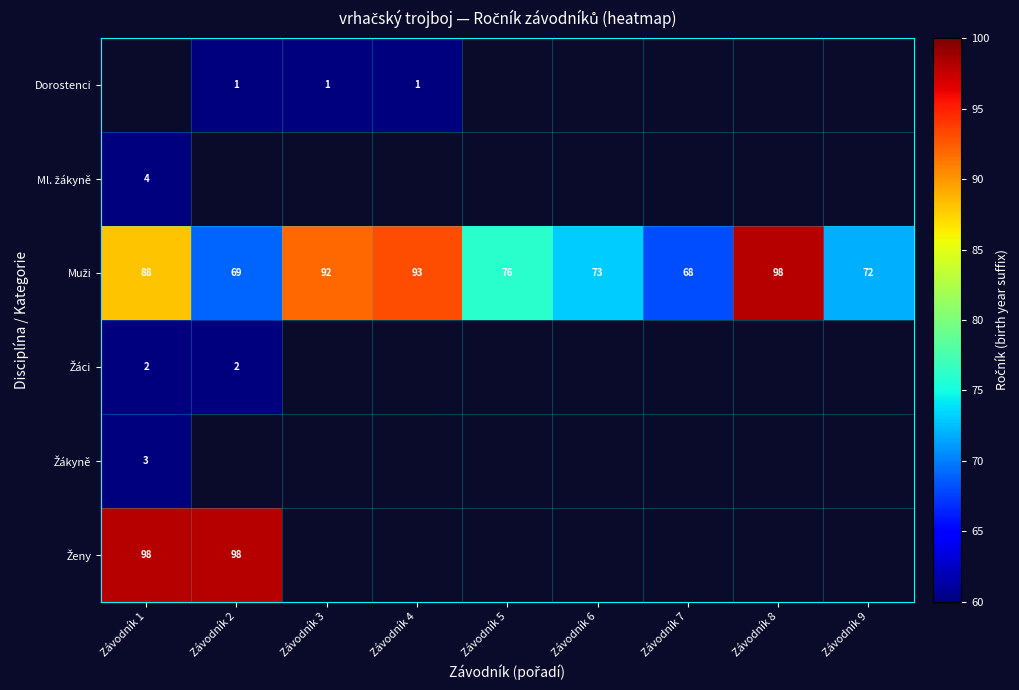

How many series are shown in this chart?

6